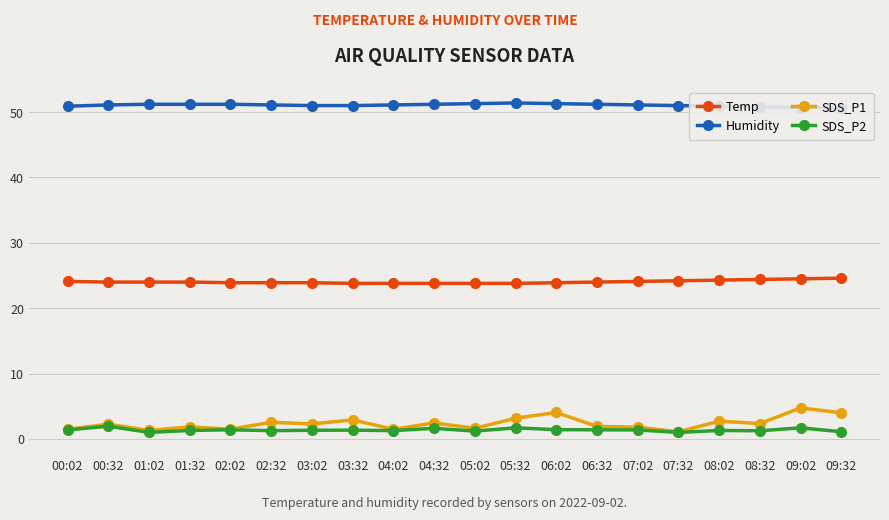

True or false: SDS_P2 has more than 0 interior local peaks.

True